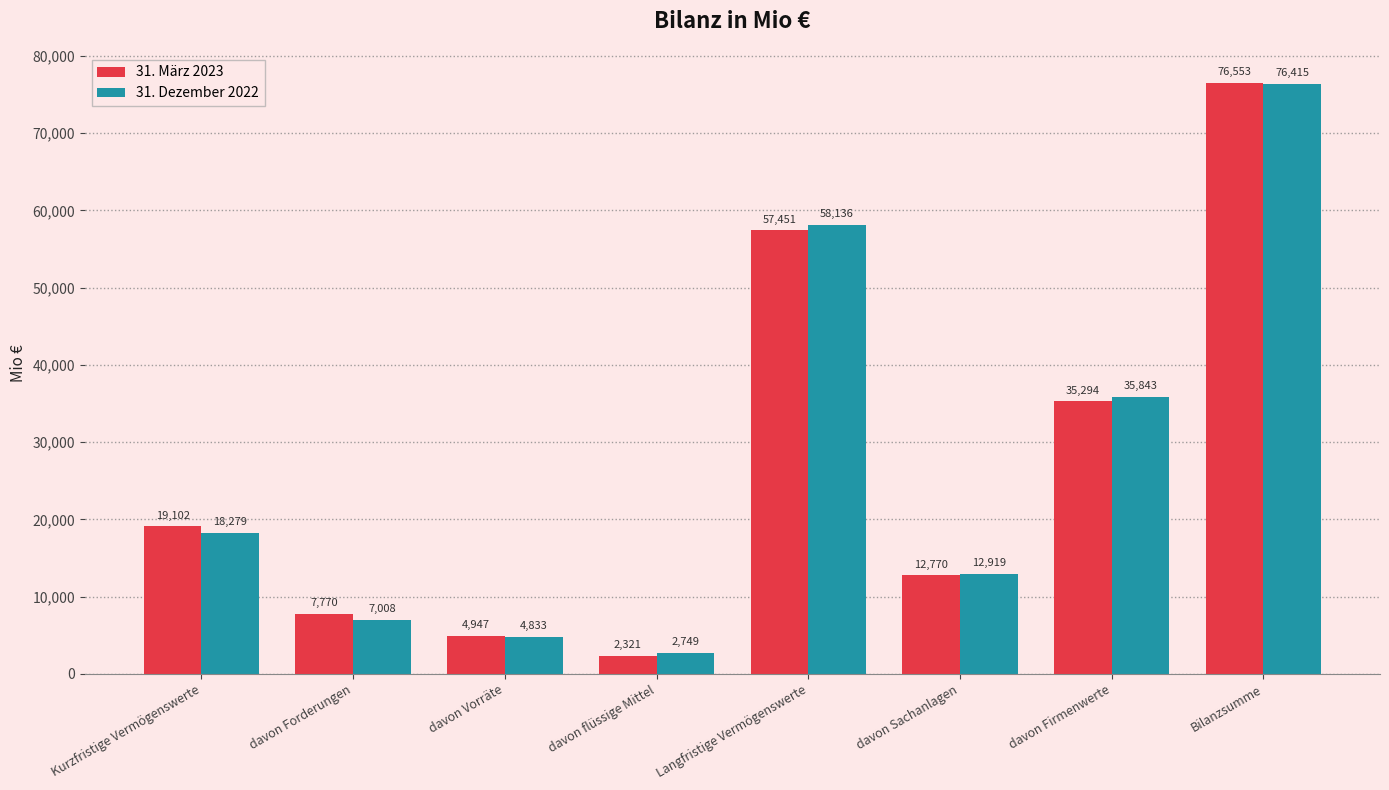

Is it true that 31. März 2023 equals 2321 at davon flüssige Mittel?

True